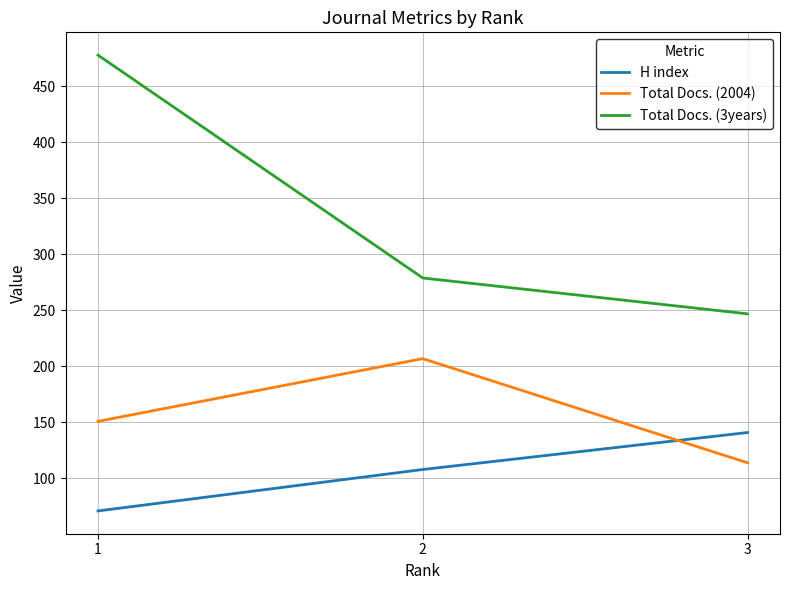

True or false: Total Docs. (3years) has a value of 129 at 3.

False